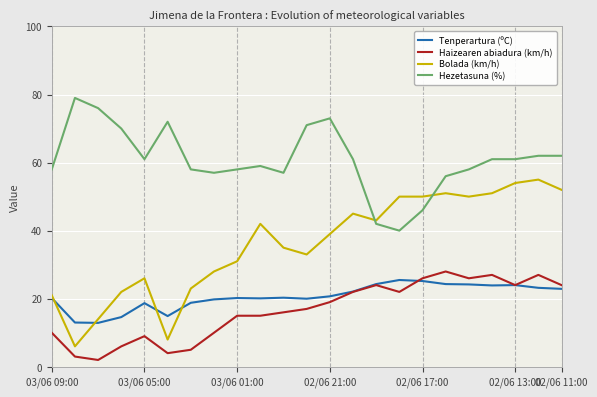

What is the difference between the second highest and minimum values in the Hezetasuna (%) series?

36.0